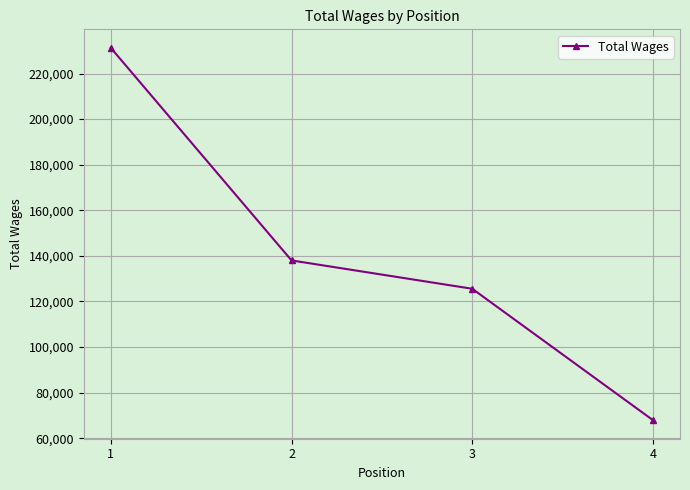

What is the change in value from 3 to 4?

-57617